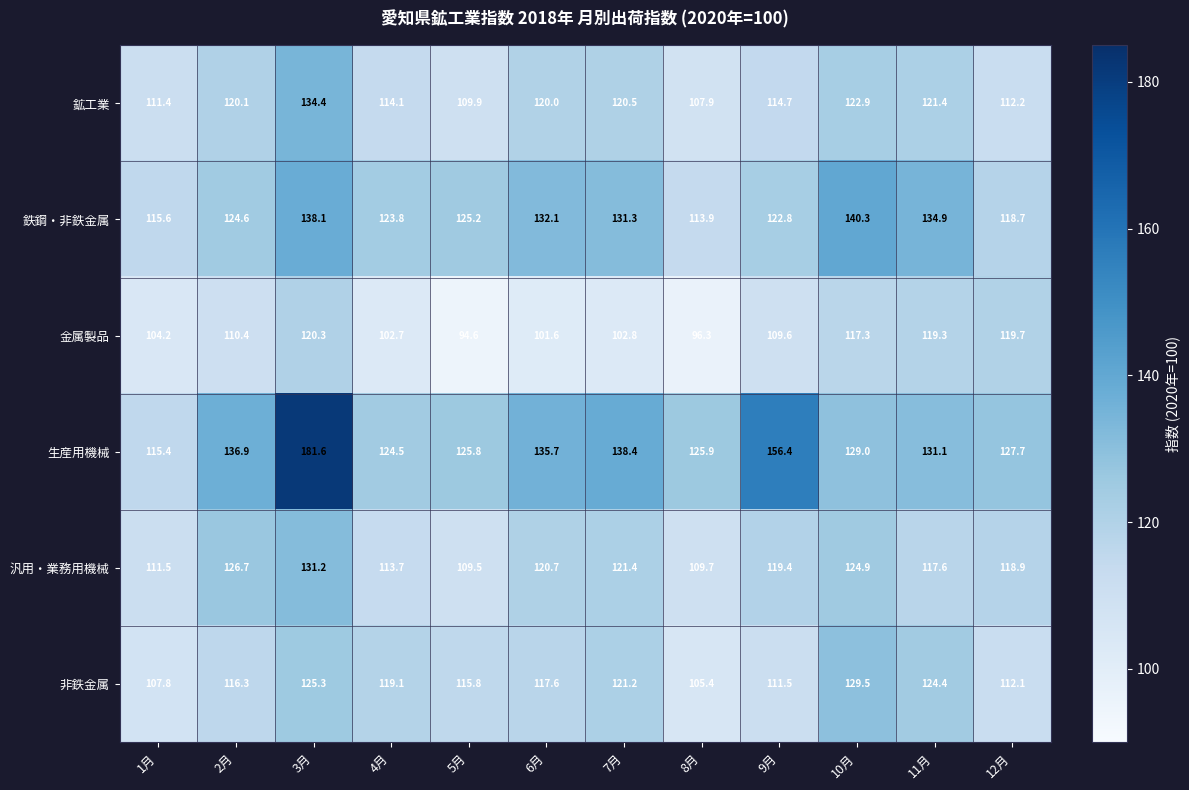

What is the maximum value for 鉄鋼・非鉄金属?

140.3